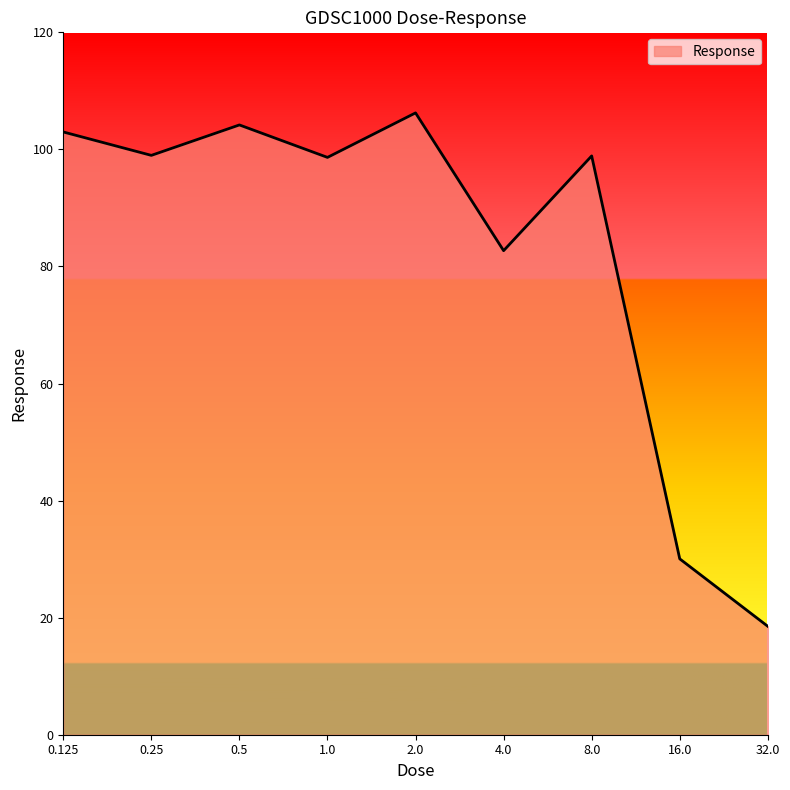

What is the greatest value displayed?

106.2